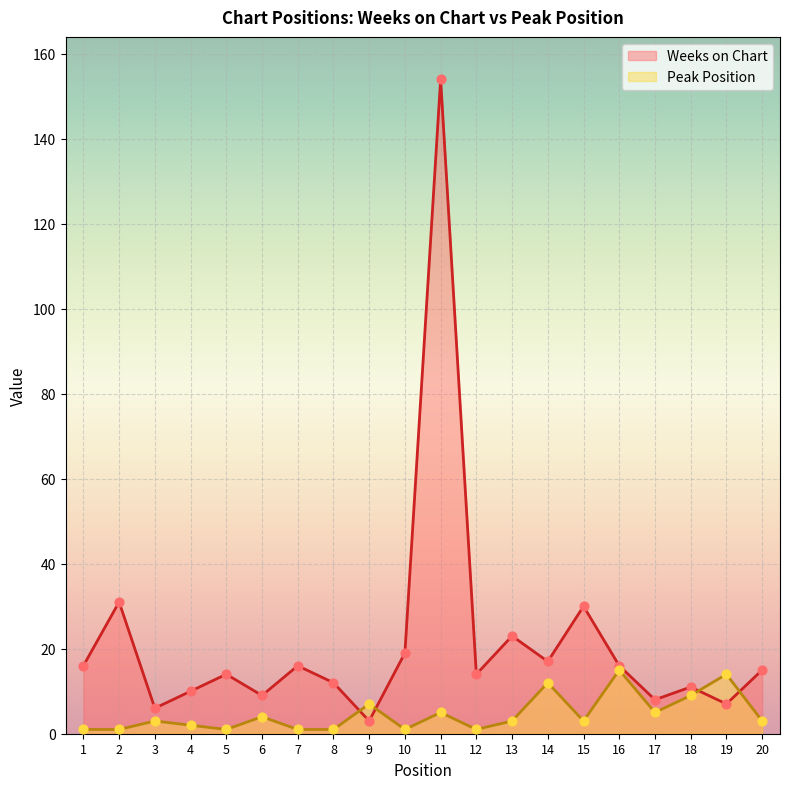

At which category is the sum across all series the highest?

11